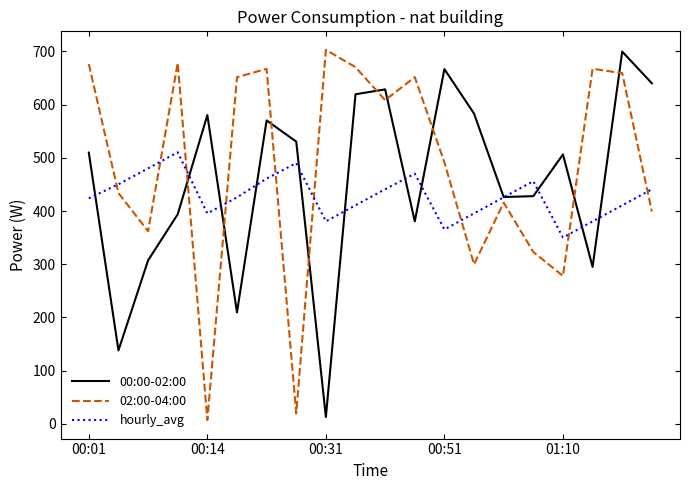

What is the greatest value displayed?

702.9